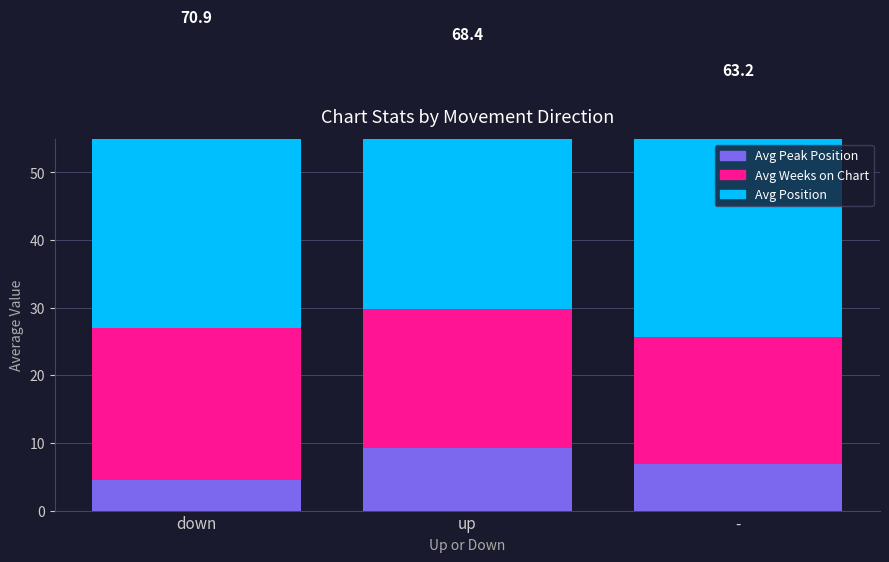

What is the smallest value displayed?

4.5